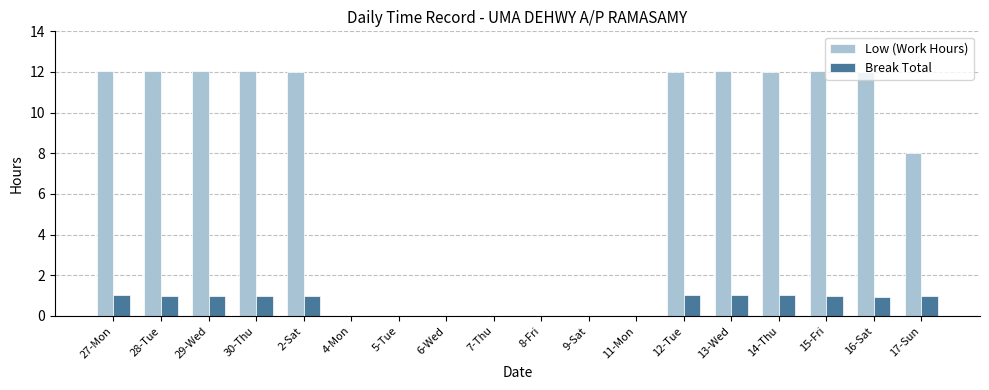

Are the bars grouped side by side (vs. stacked)?

Yes